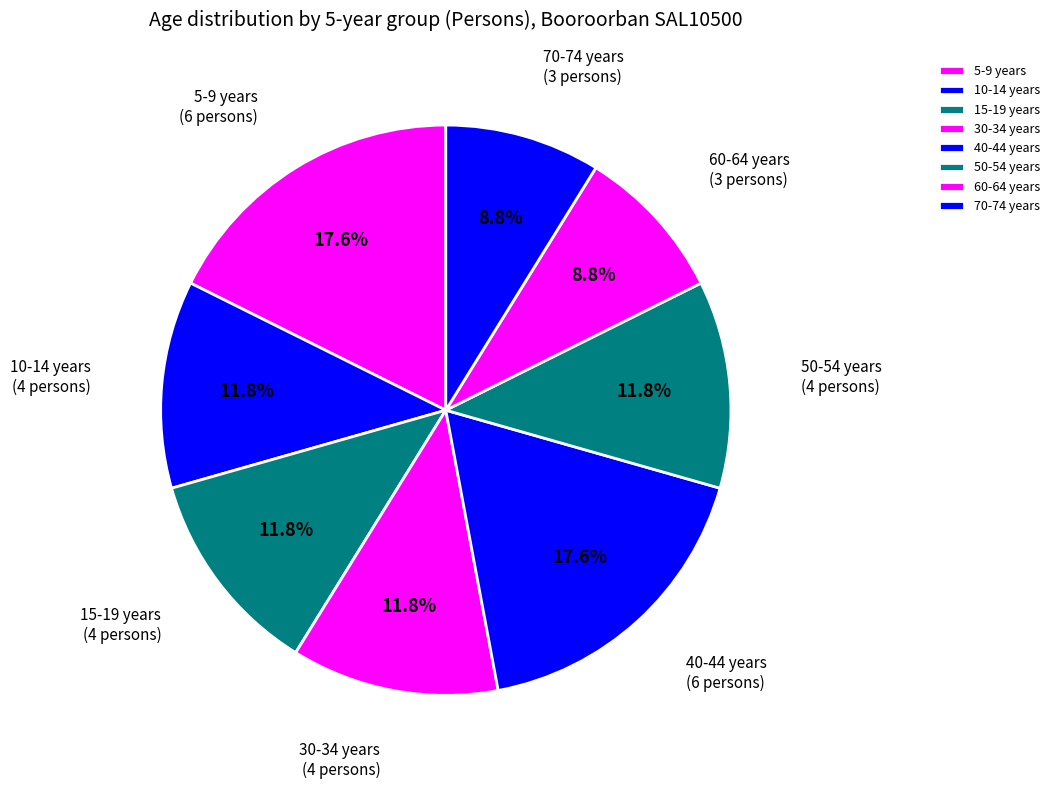

Is the sum of 15-19 years and 70-74 years greater than half?

No